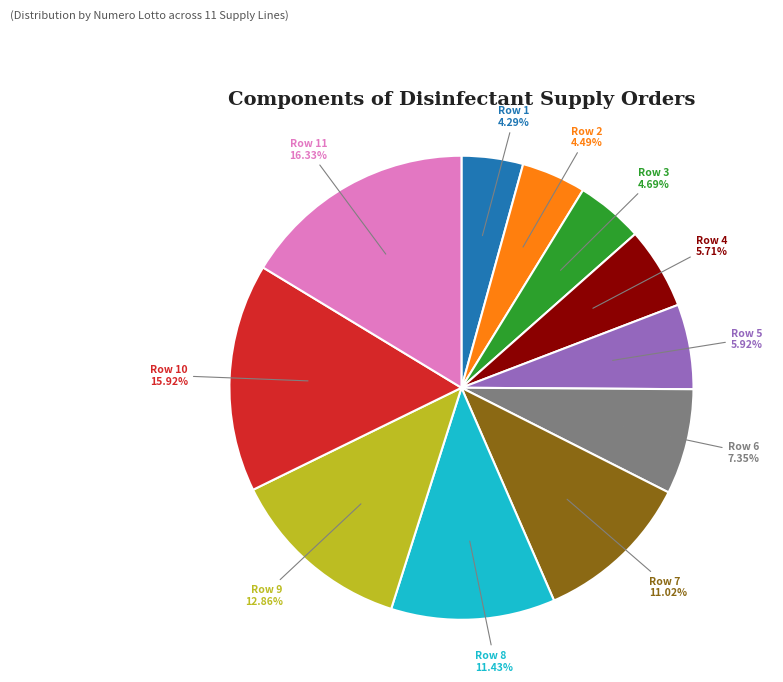

How many segments does this pie chart have?

11